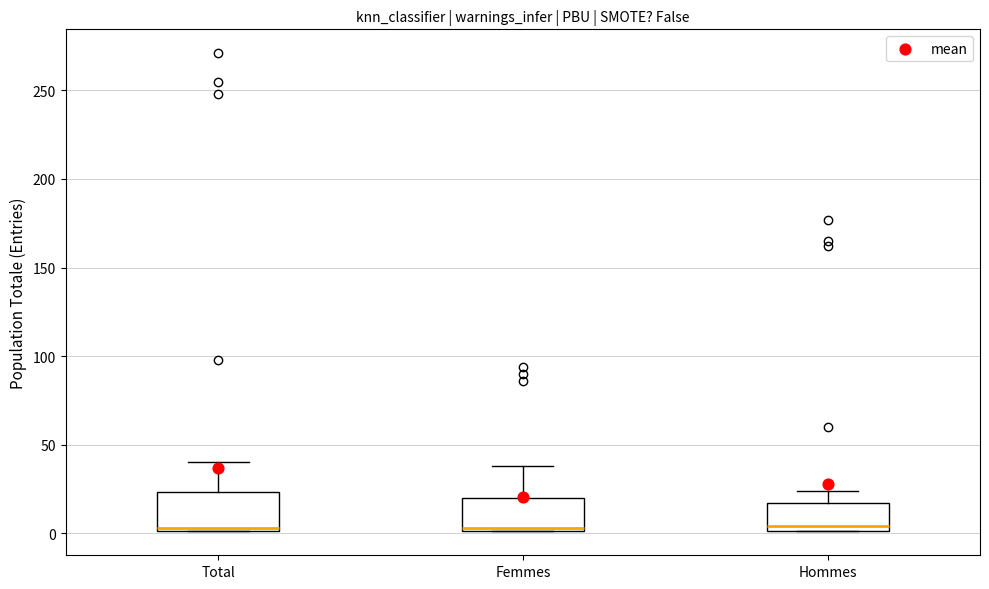

Reading left to right, transcribe this box plot: for each box, give where its median line is, the range the box spans, and where its two whiskers end, as read against the y-axis. The values are not printed on the chart, so give them approximately, as read against the axis.

Total: median 5, box 0 to 25, whiskers 0 to 40
Femmes: median 5, box 0 to 20, whiskers 0 to 40
Hommes: median 5, box 0 to 15, whiskers 0 to 25